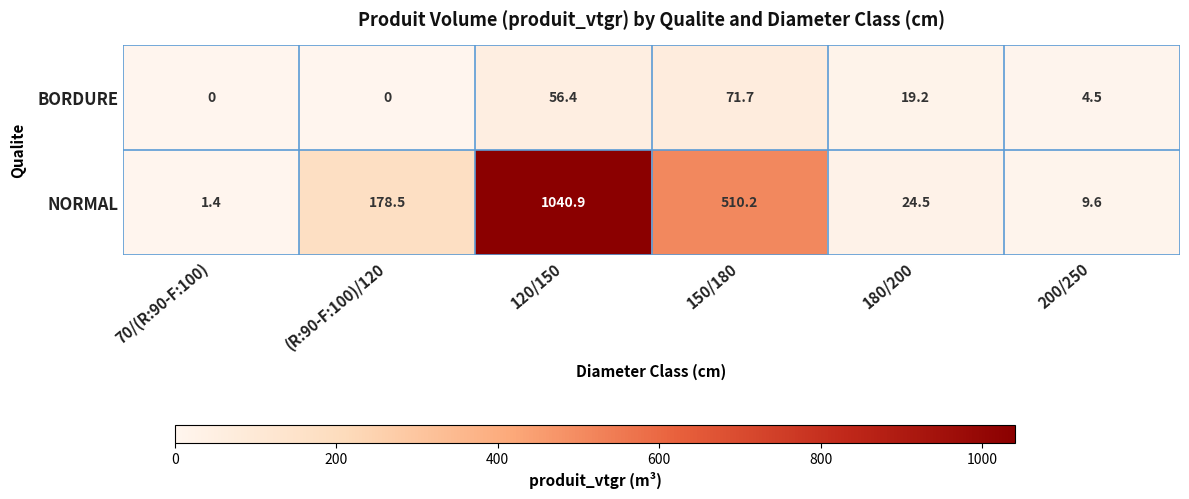

Read the NORMAL value at 70/(R:90-F:100).

1.4